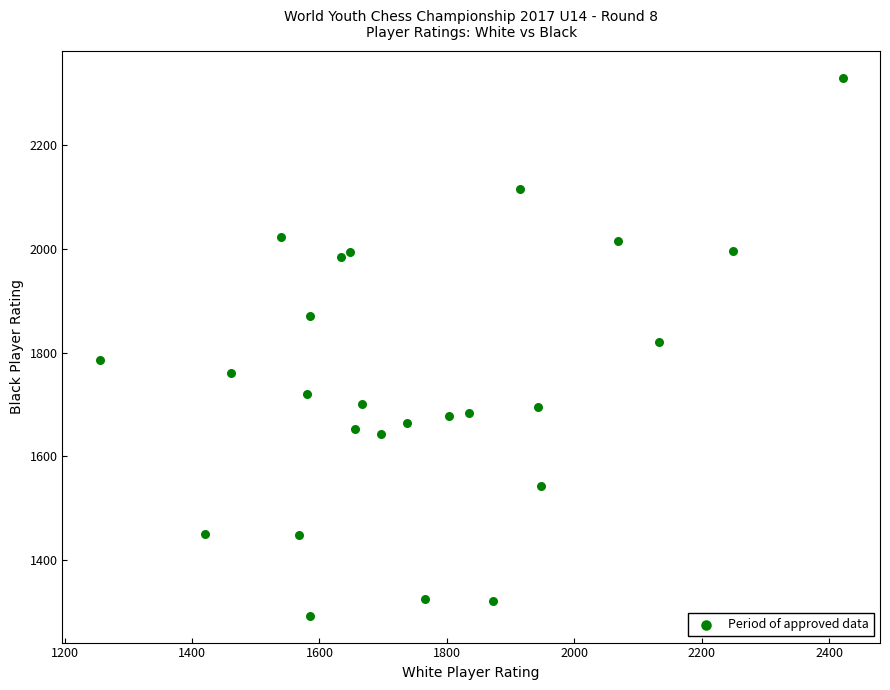

What is the range of X values (max minus min)?

1166